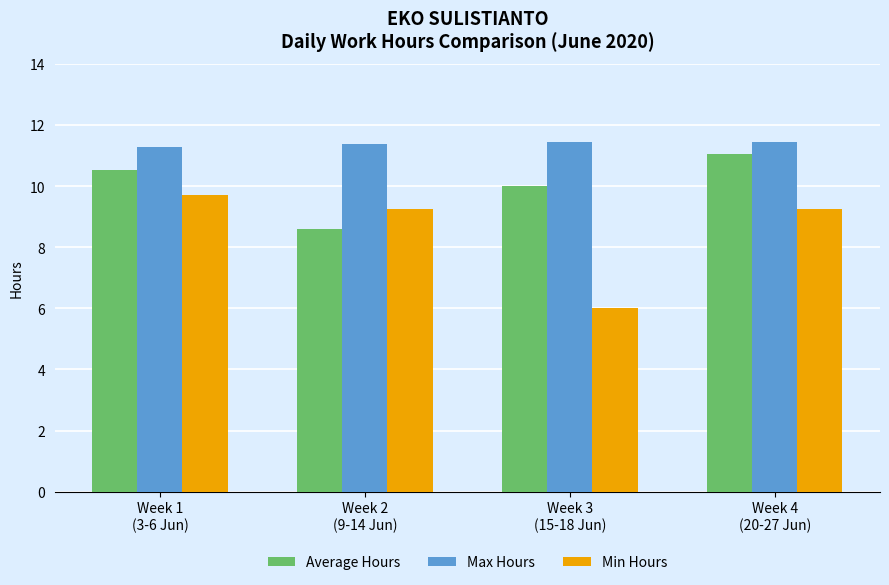

What is the label of the 1st bar from the left?

Week 1
(3-6 Jun)